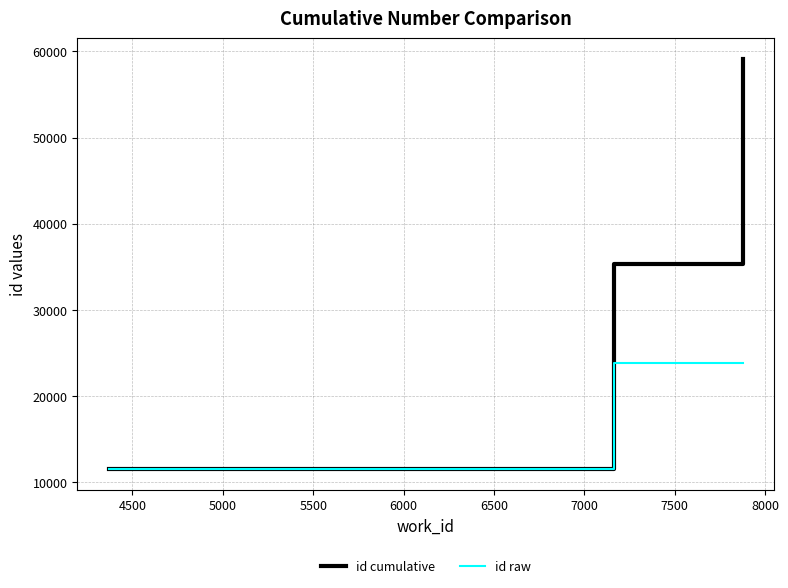

Which series has the largest total across all categories?

id cumulative